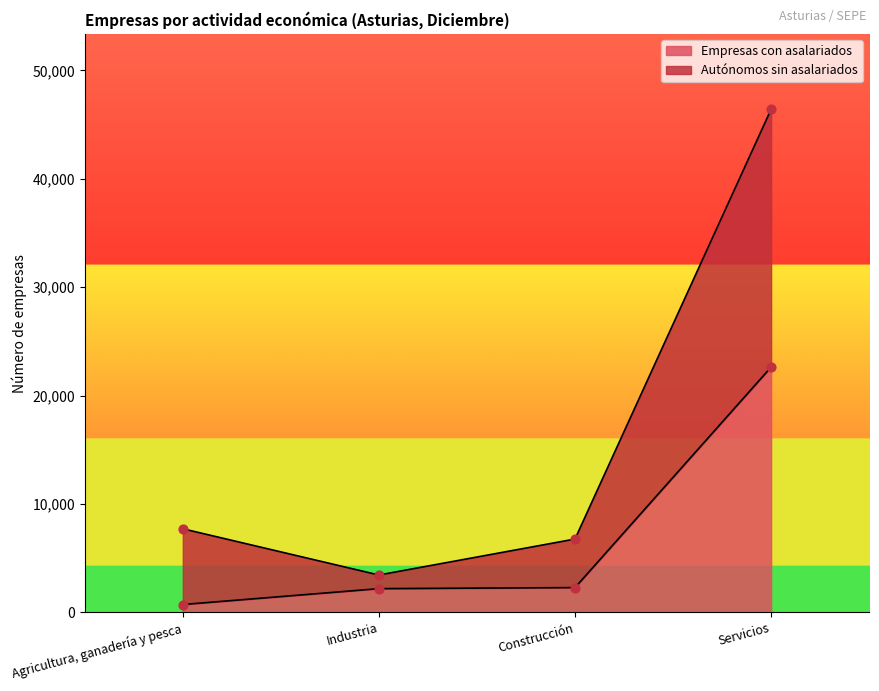

Which series reaches the maximum Y coordinate?

Autónomos sin asalariados